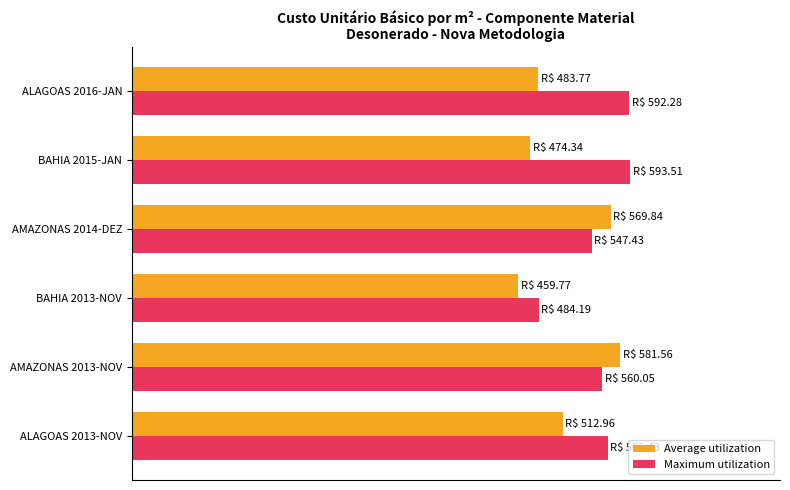

What are all the series names shown in the legend?

Average utilization, Maximum utilization